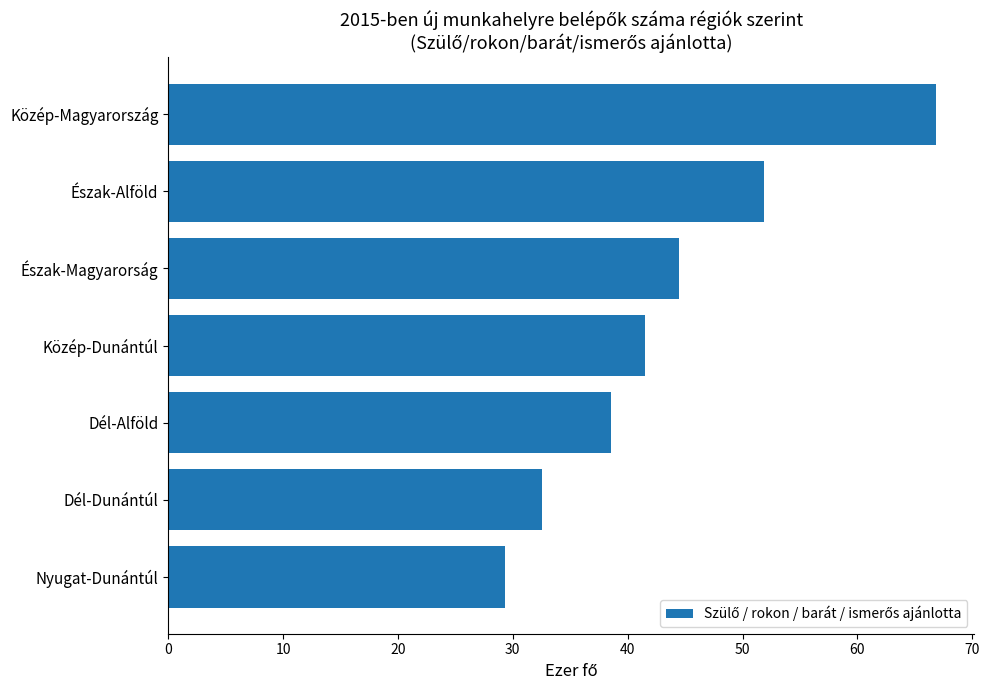

How many values exceed 41?

4